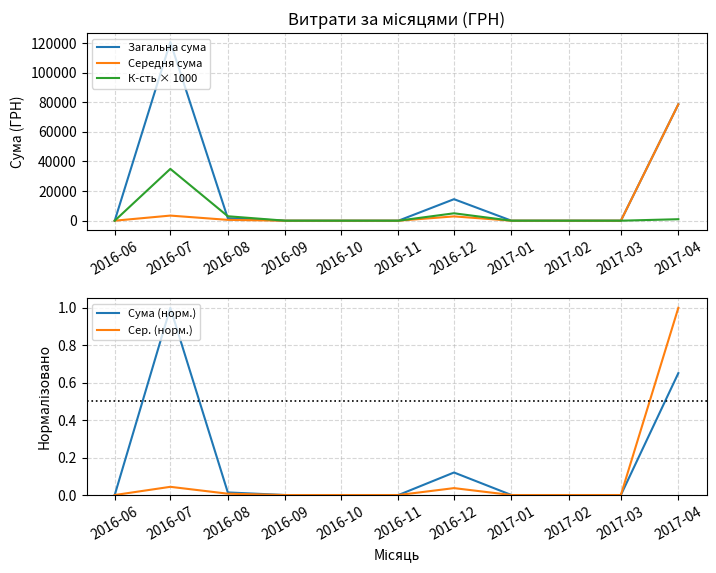

What position from the left is 2017-02?

9